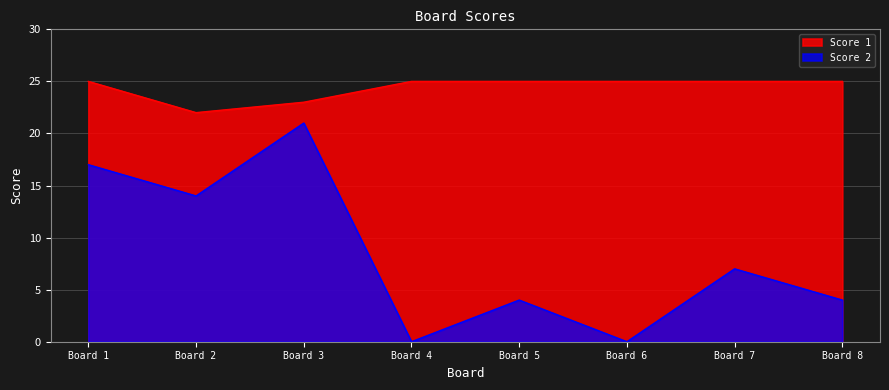

True or false: Score 2 and Score 1 cross at least once.

False